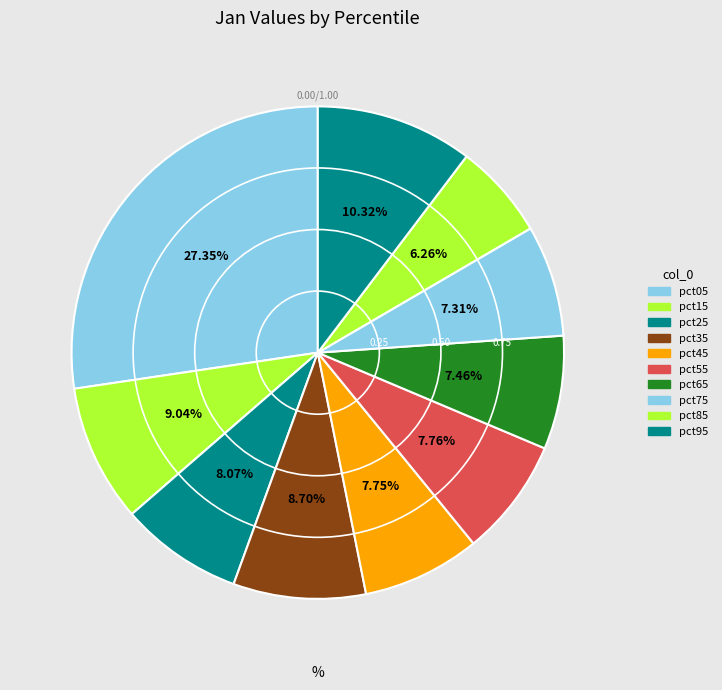

The pct85 slice represents 13% of the pie. True or false?

False